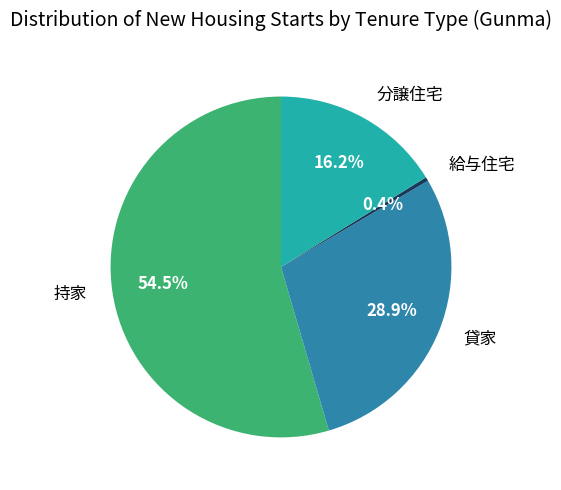

Which has a higher value, 貸家 or 給与住宅?

貸家